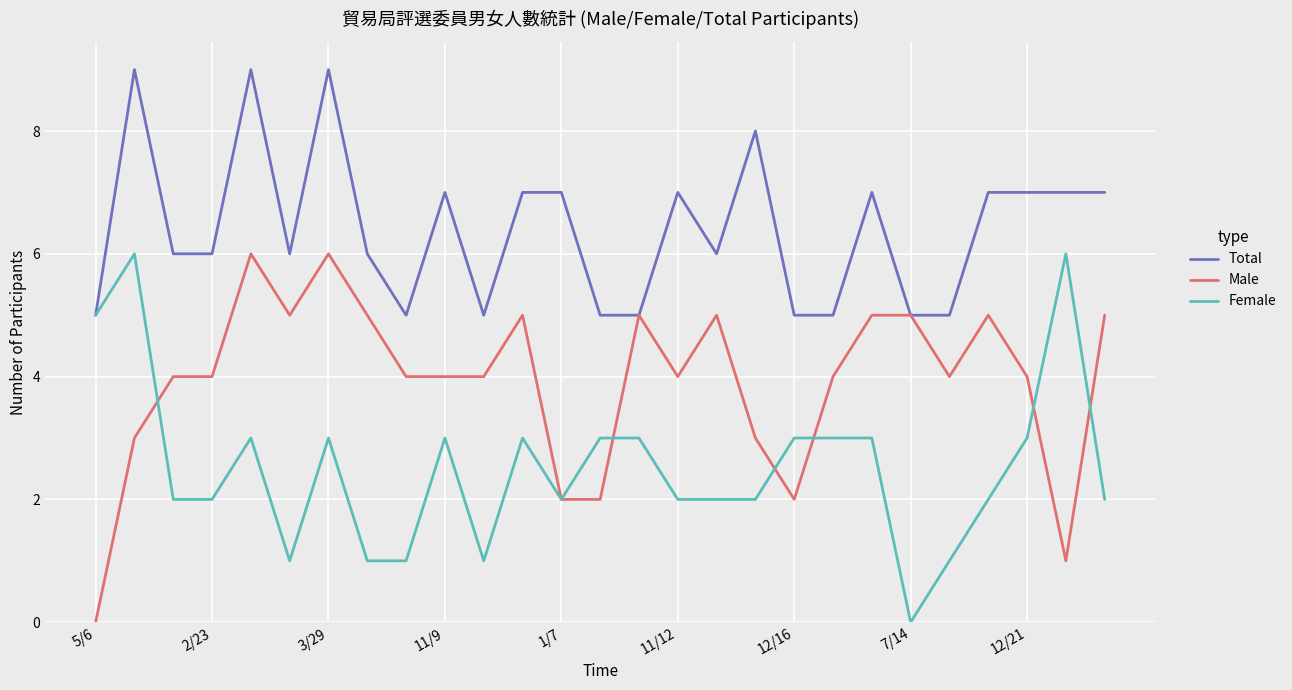

Count the number of categories in the chart.

27